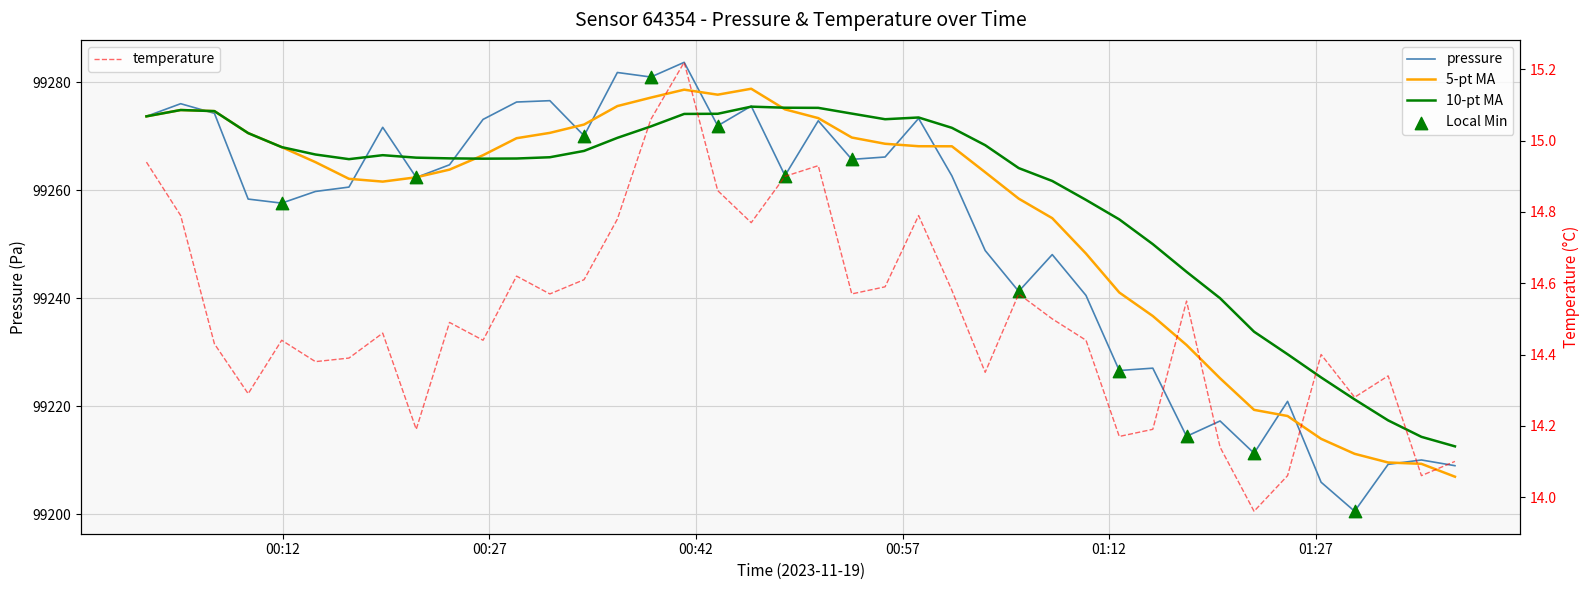

Which series contains the lowest Y value?

temperature